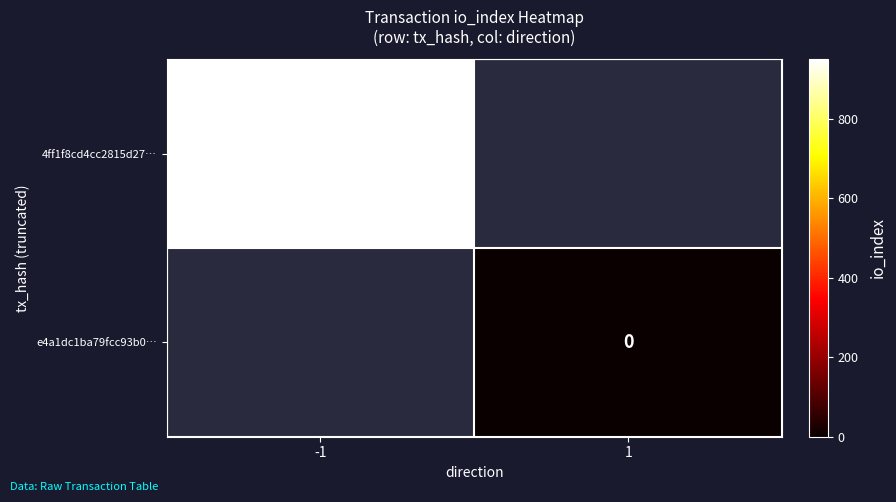

True or false: 4ff1f8cd4cc2815d27… has a value of 1402 at -1.

False